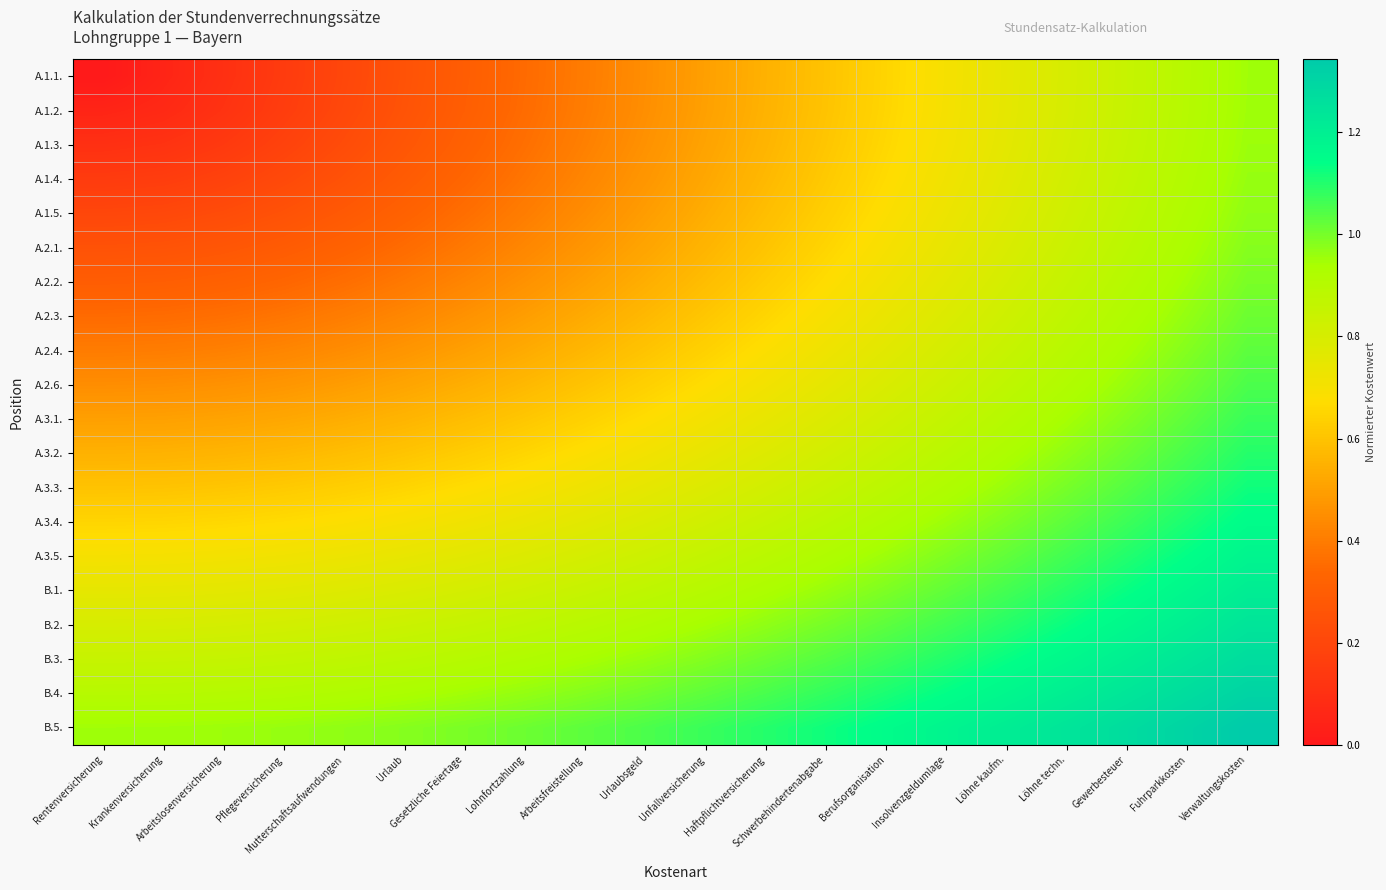

At which category does the chart reach its peak across all series?

Verwaltungskosten